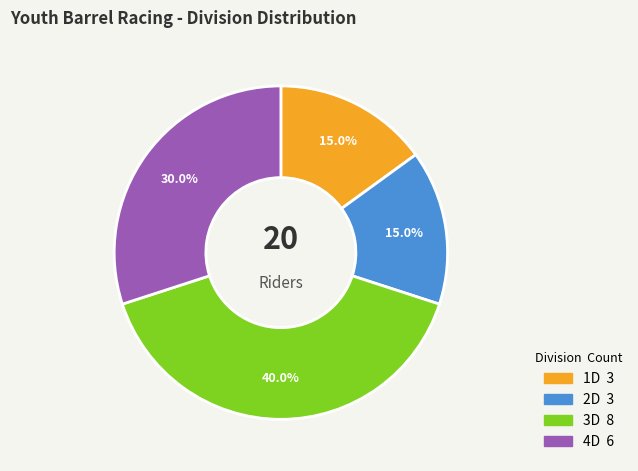

Which slice is the largest?

3D